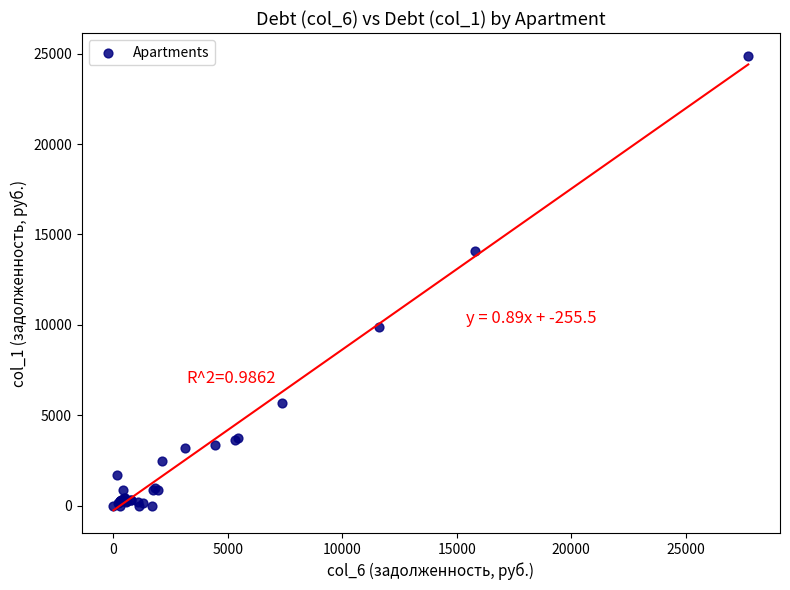

What Y value in the scatter plot is closest to 12442?

14111.5